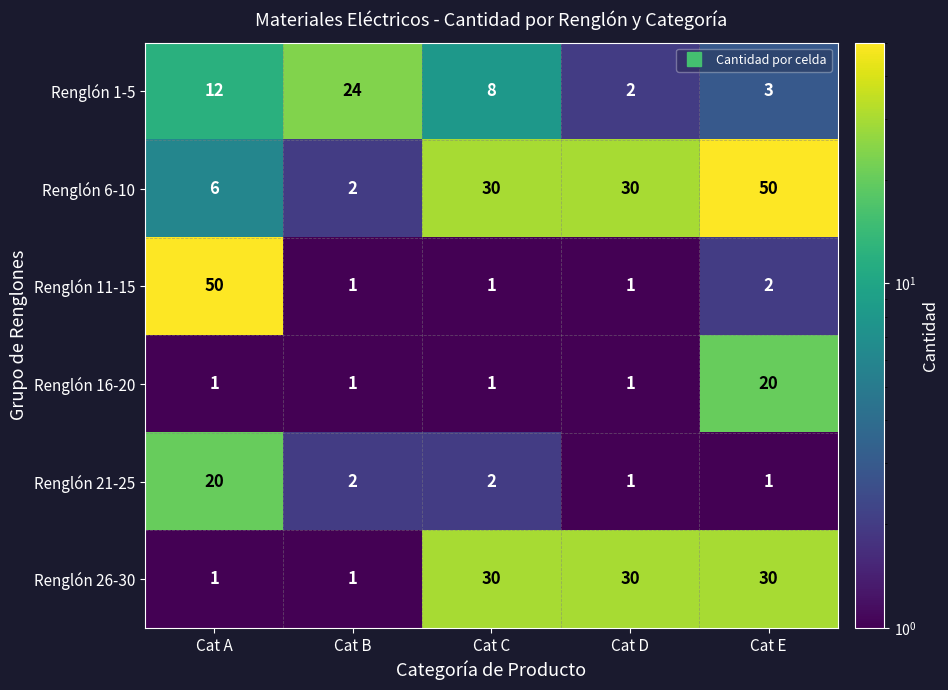

Read the Renglón 6-10 value at Cat A, to the nearest 10.

10